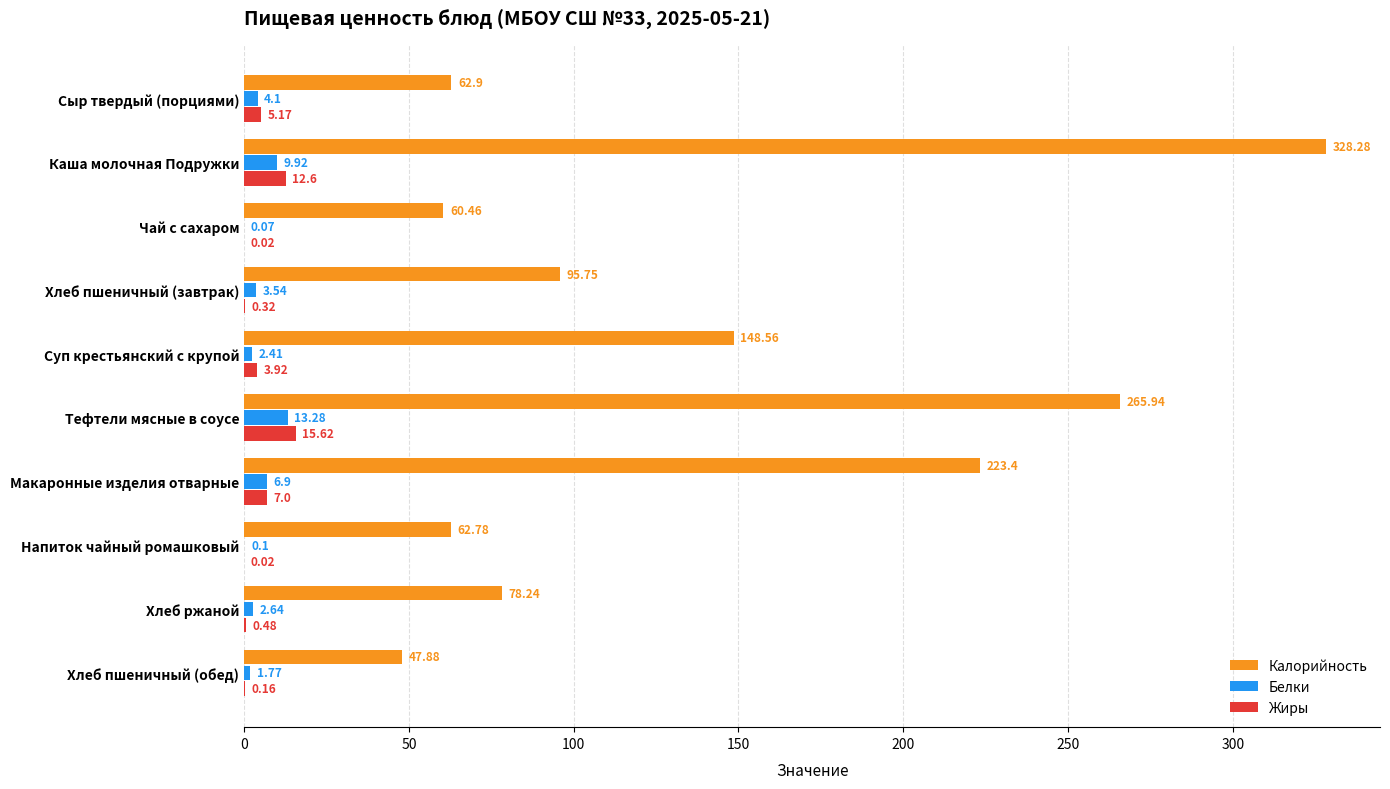

How many series are shown in this chart?

3